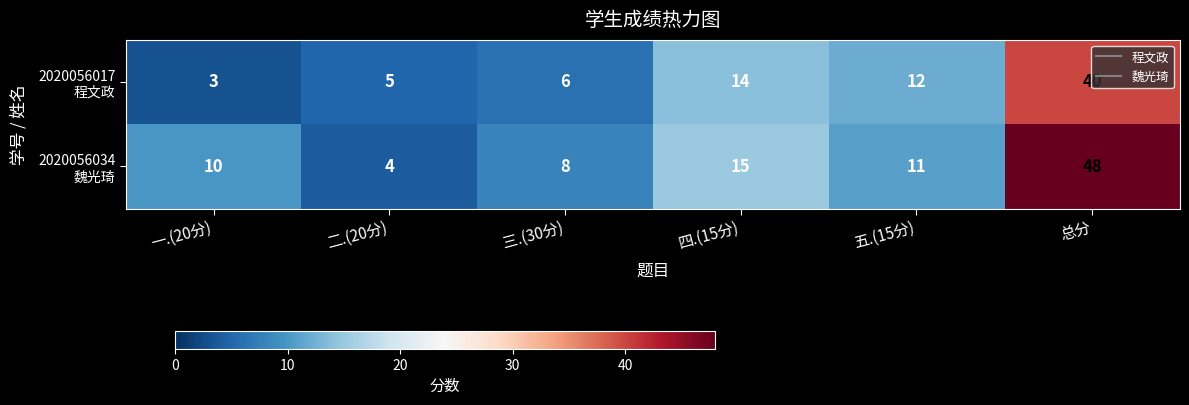

At how many categories does at least one series exceed 6?

5